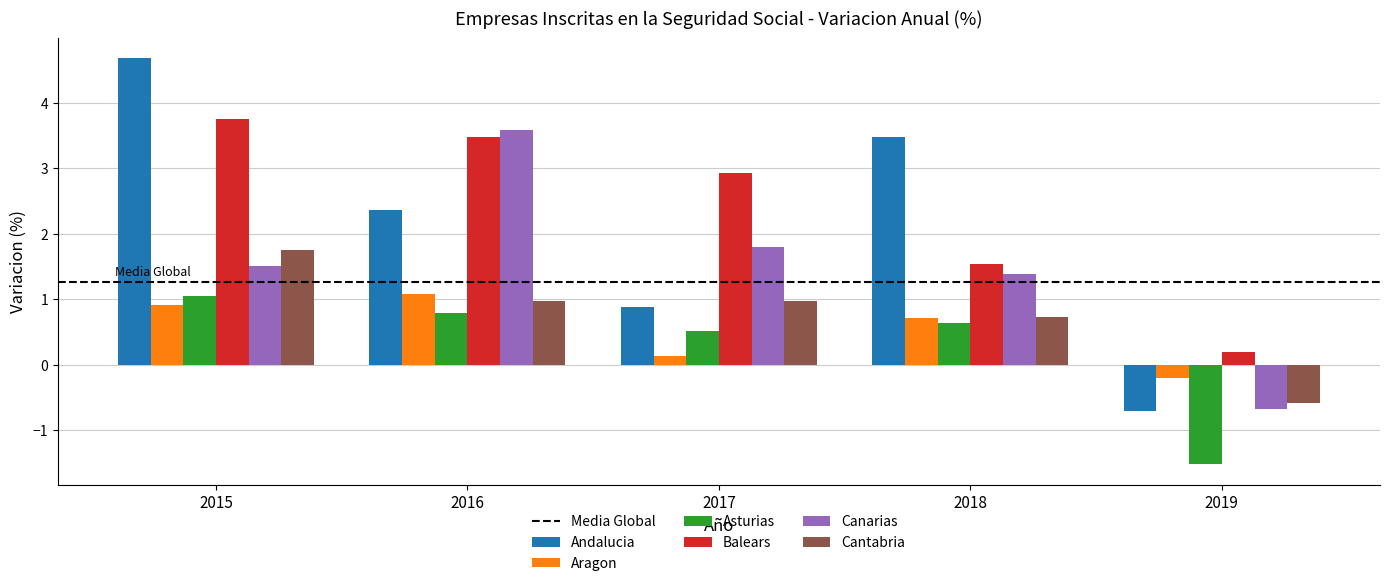

Between 2015 and 2018, which series saw the biggest shift?

Balears